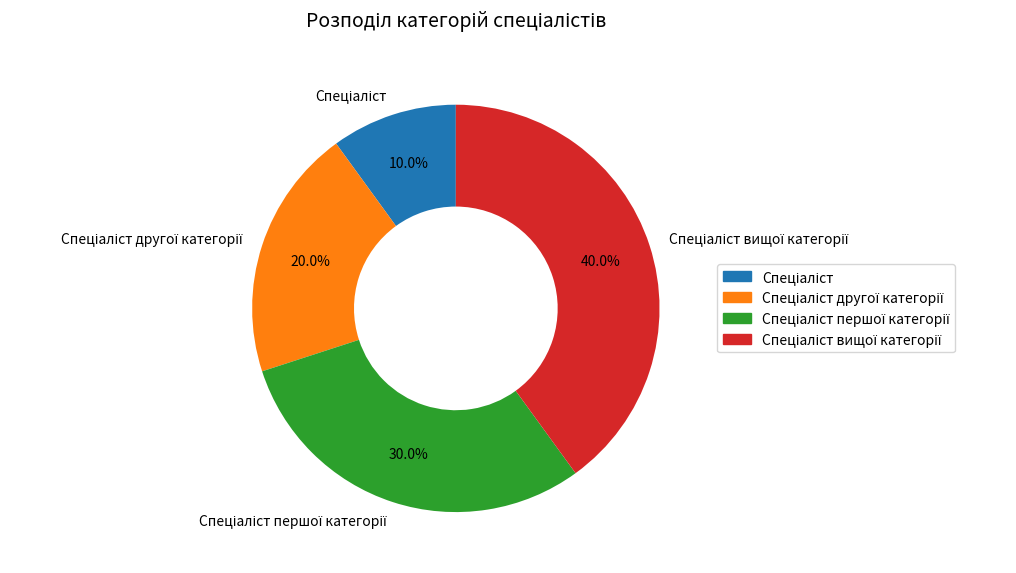

Is there any slice that represents more than half of the pie?

No